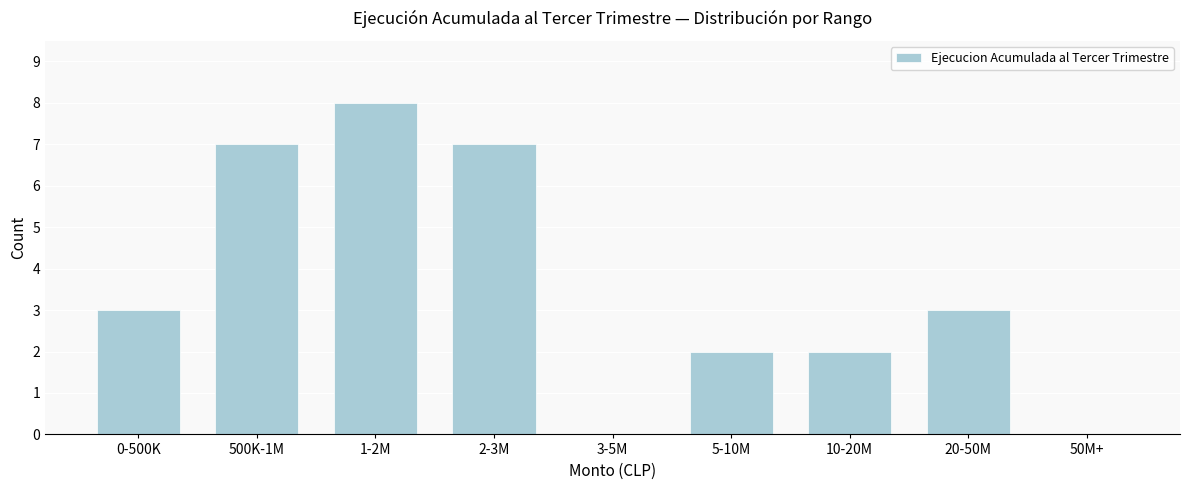

Reading left to right, transcribe all the data shown in this chart.

0-500K=3	500K-1M=7	1-2M=8	2-3M=7	3-5M=0	5-10M=2	10-20M=2	20-50M=3	50M+=0